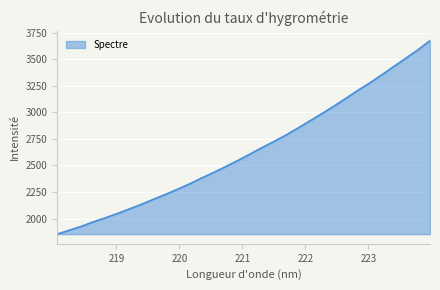

What is the sum of all values?

84561.2